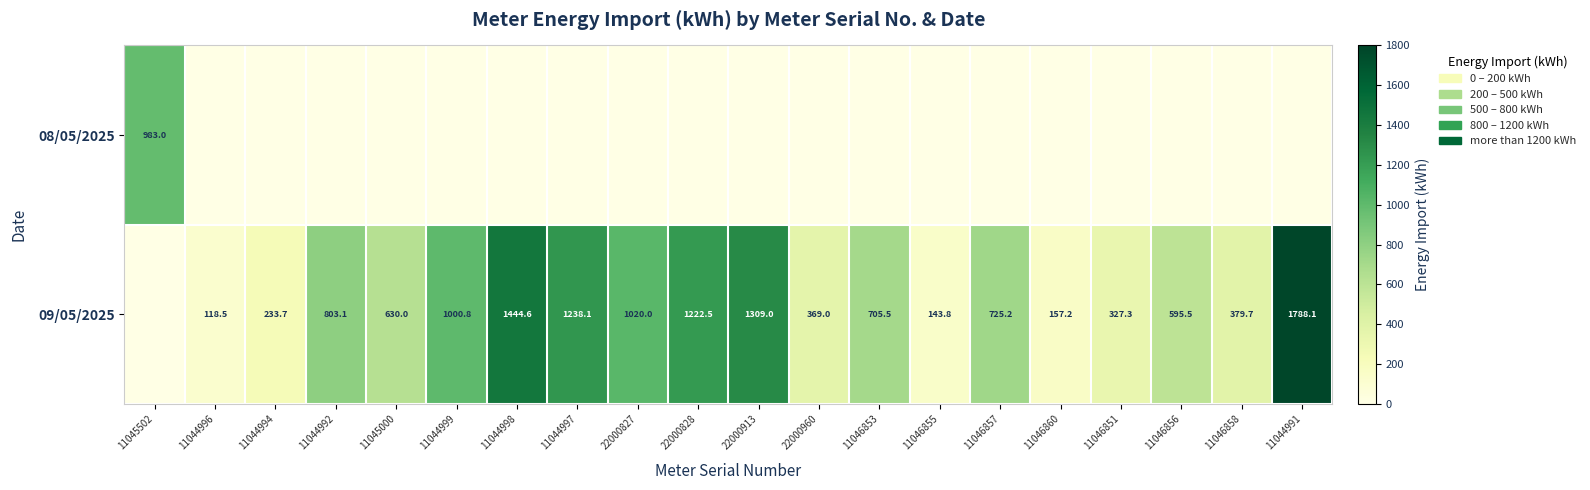

True or false: 09/05/2025 has a value of 1020.0 at 22000827.

True